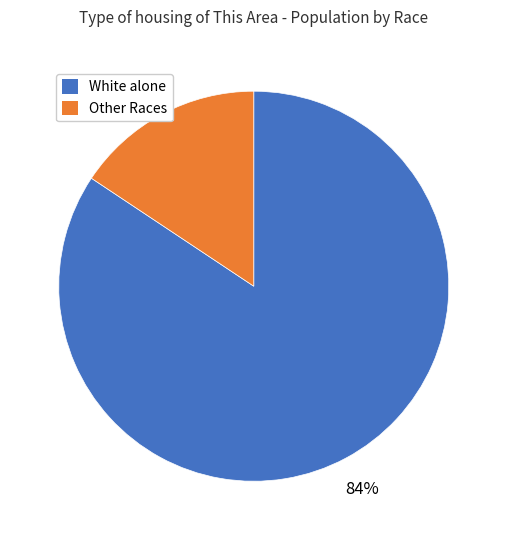

Does any single category account for the majority?

Yes